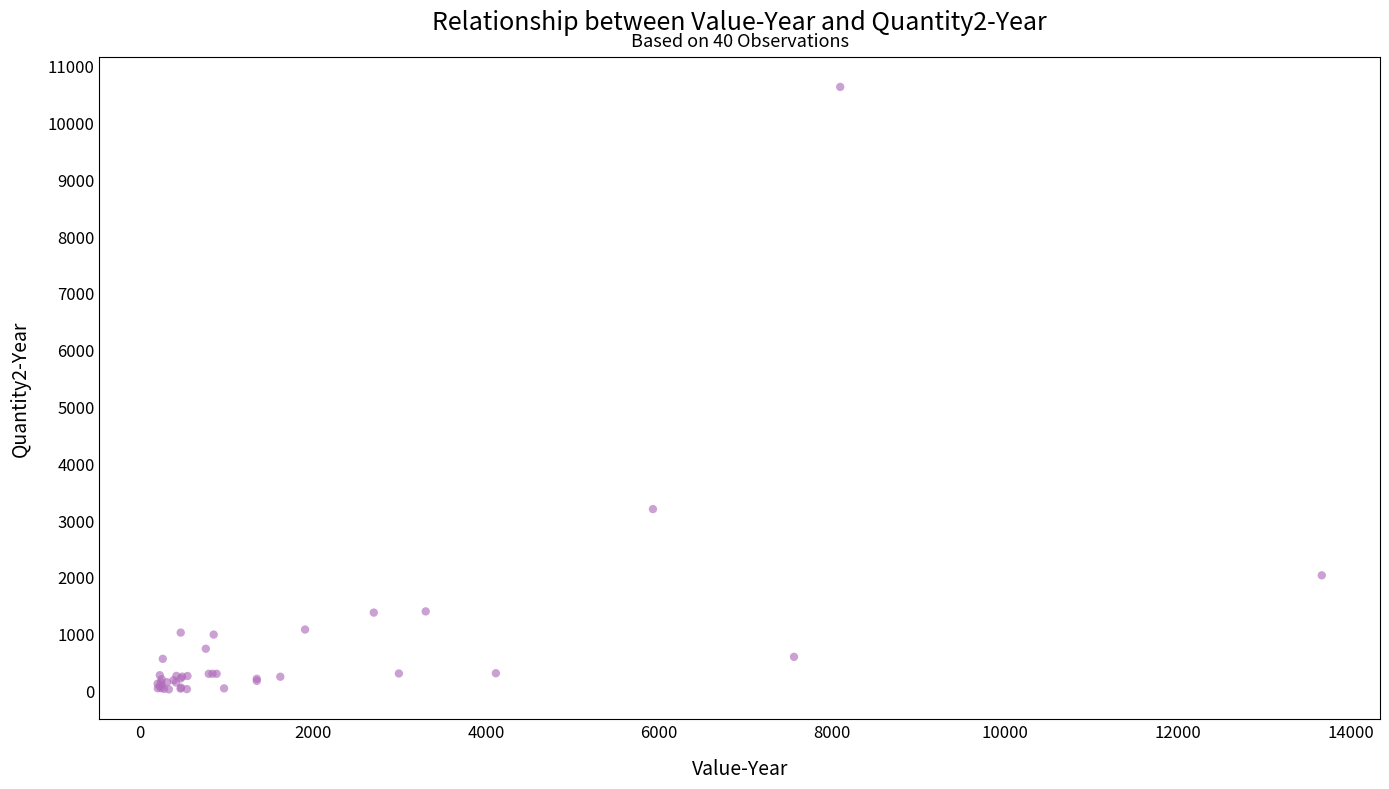

What Y value in the scatter plot is closest to 5323?

3194